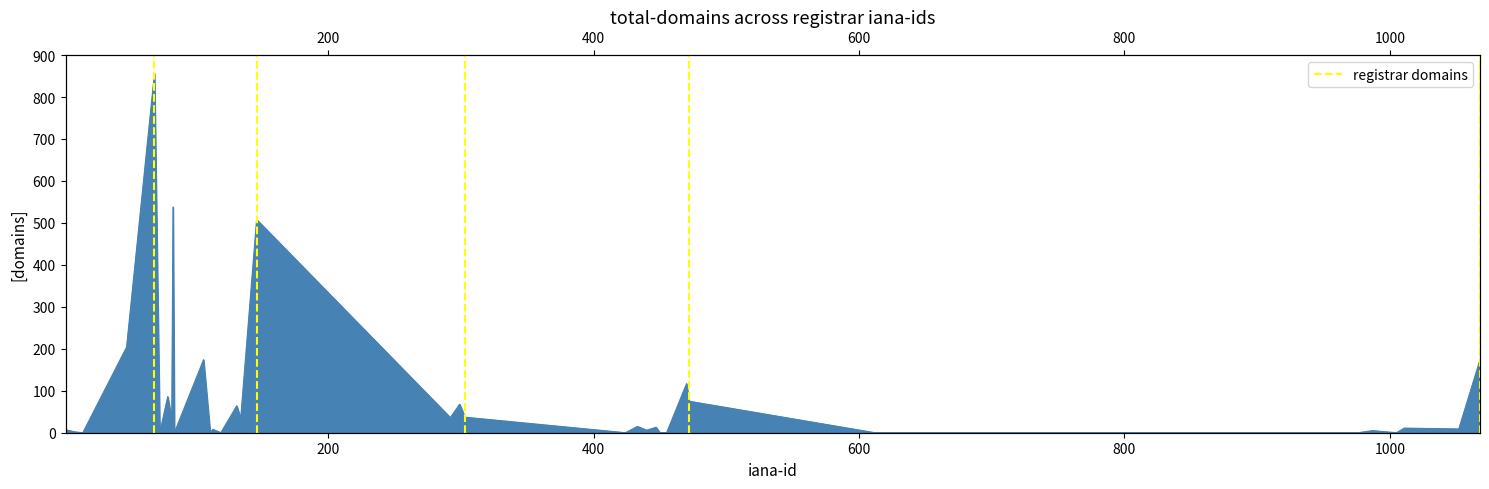

Where is the first local minimum?

15